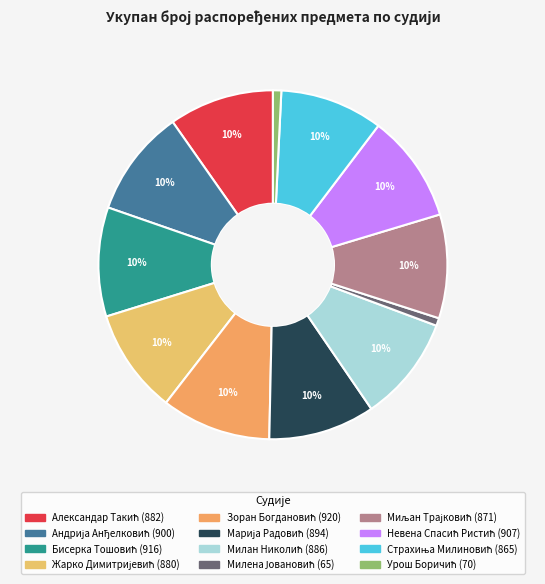

True or false: Марија Радовић accounts for 10% of the total.

True